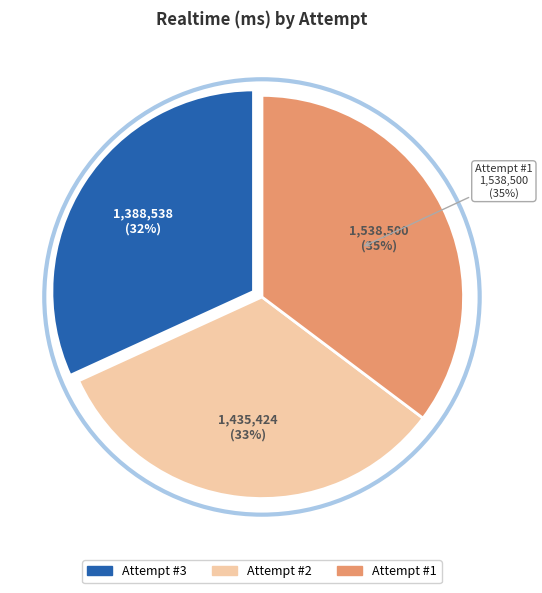

What is the smallest slice in the pie chart?

Attempt #3